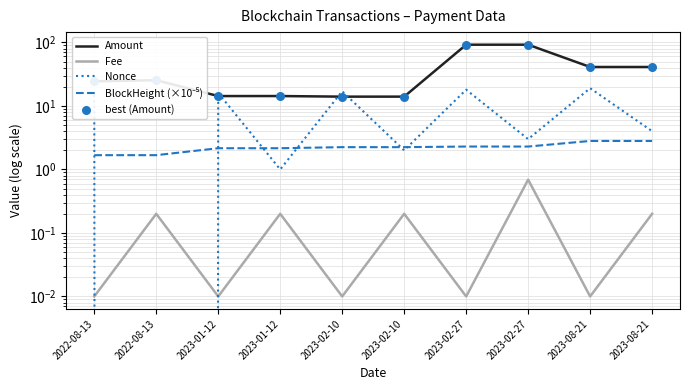

At how many categories does at least one series exceed 85?

2